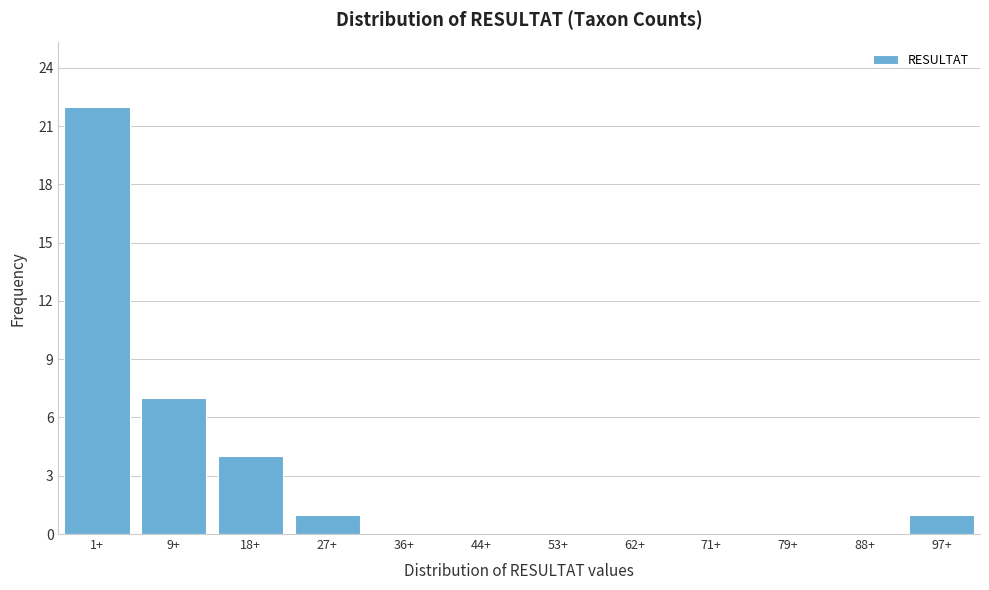

Reading left to right, list all the values displayed in this chart.

1+=22	9+=7	18+=4	27+=1	36+=0	44+=0	53+=0	62+=0	71+=0	79+=0	88+=0	97+=1